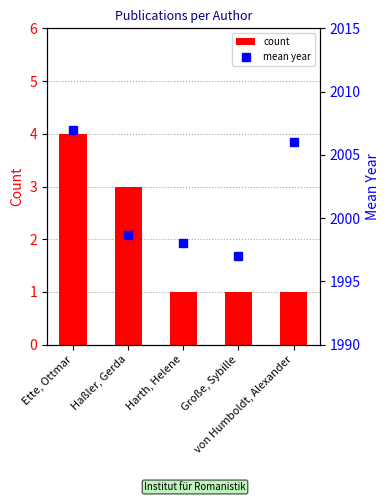

What is the label of the 1st bar from the right?

von Humboldt, Alexander